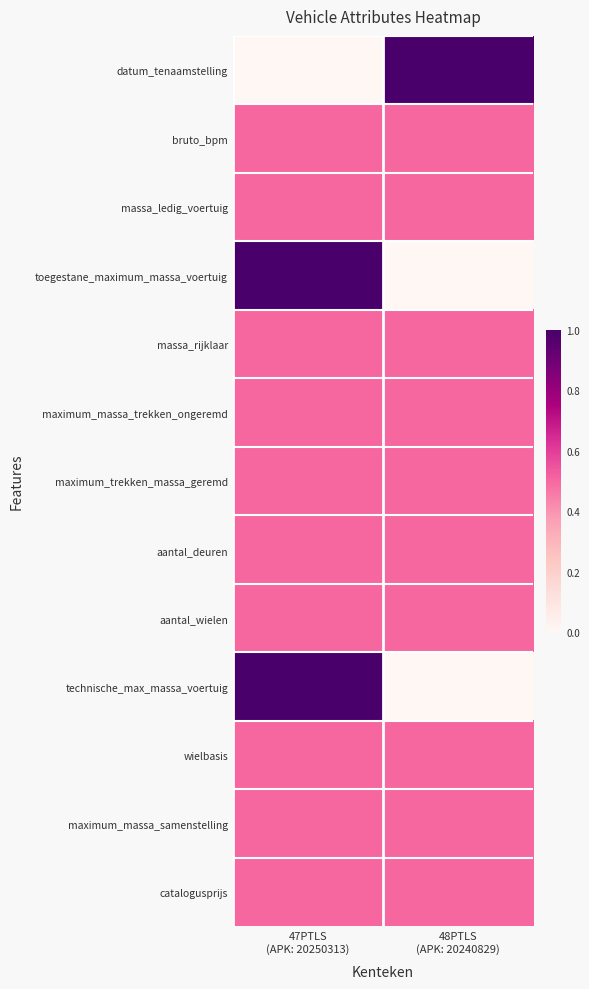

What is the total value across all series at 48PTLS
(APK: 20240829)?

6.0